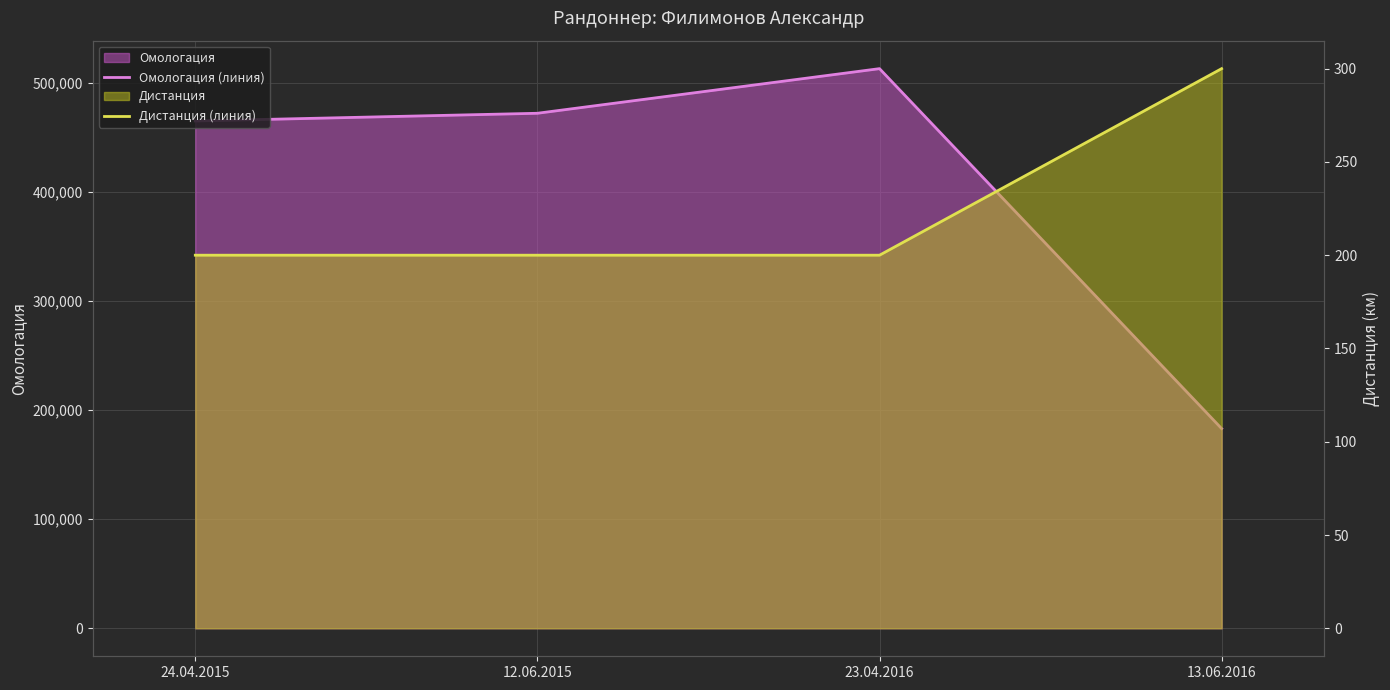

Which series has the largest range (max minus min)?

Омологация (линия)